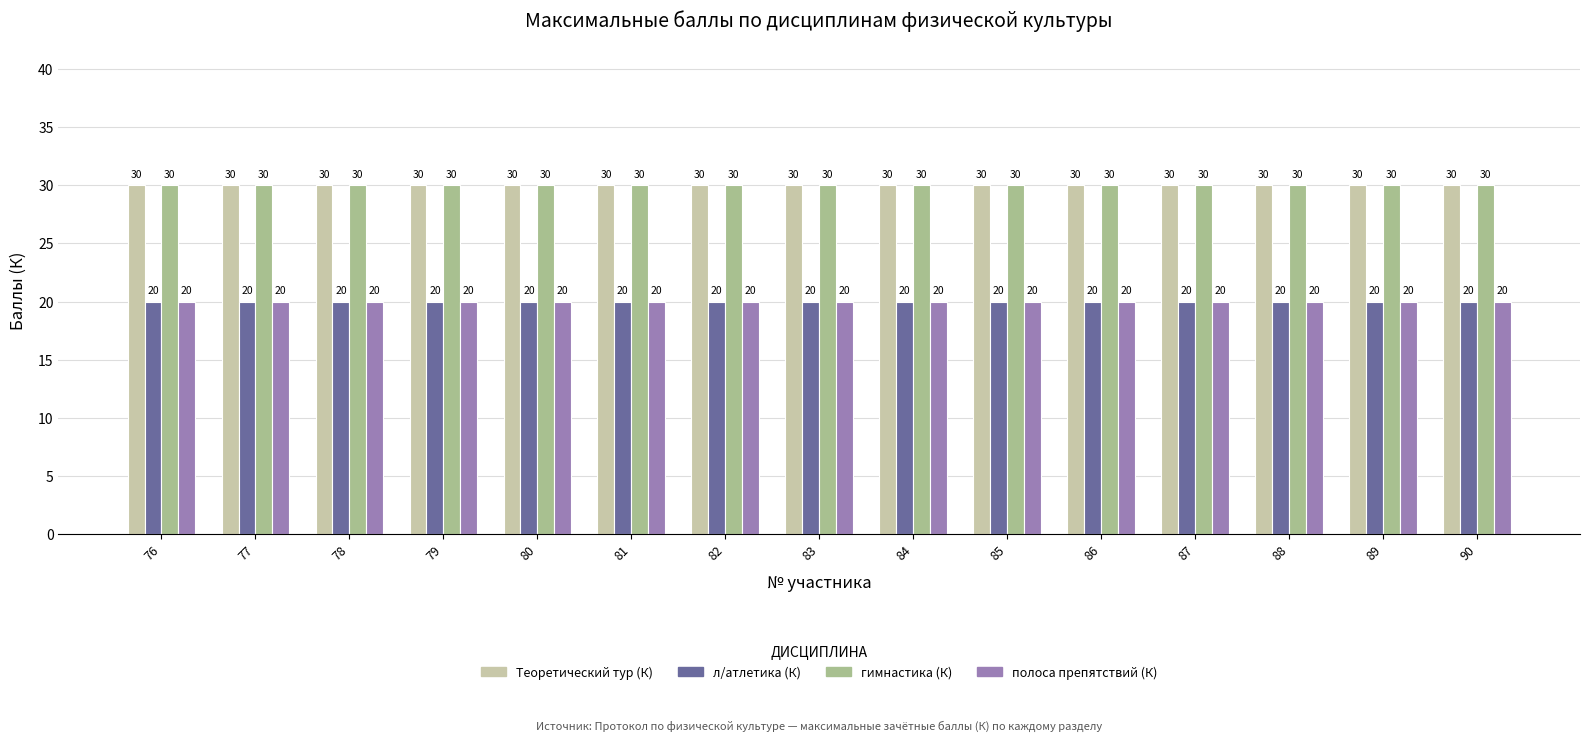

What is the value of the л/атлетика (К) bar at the 12th from the left?

20